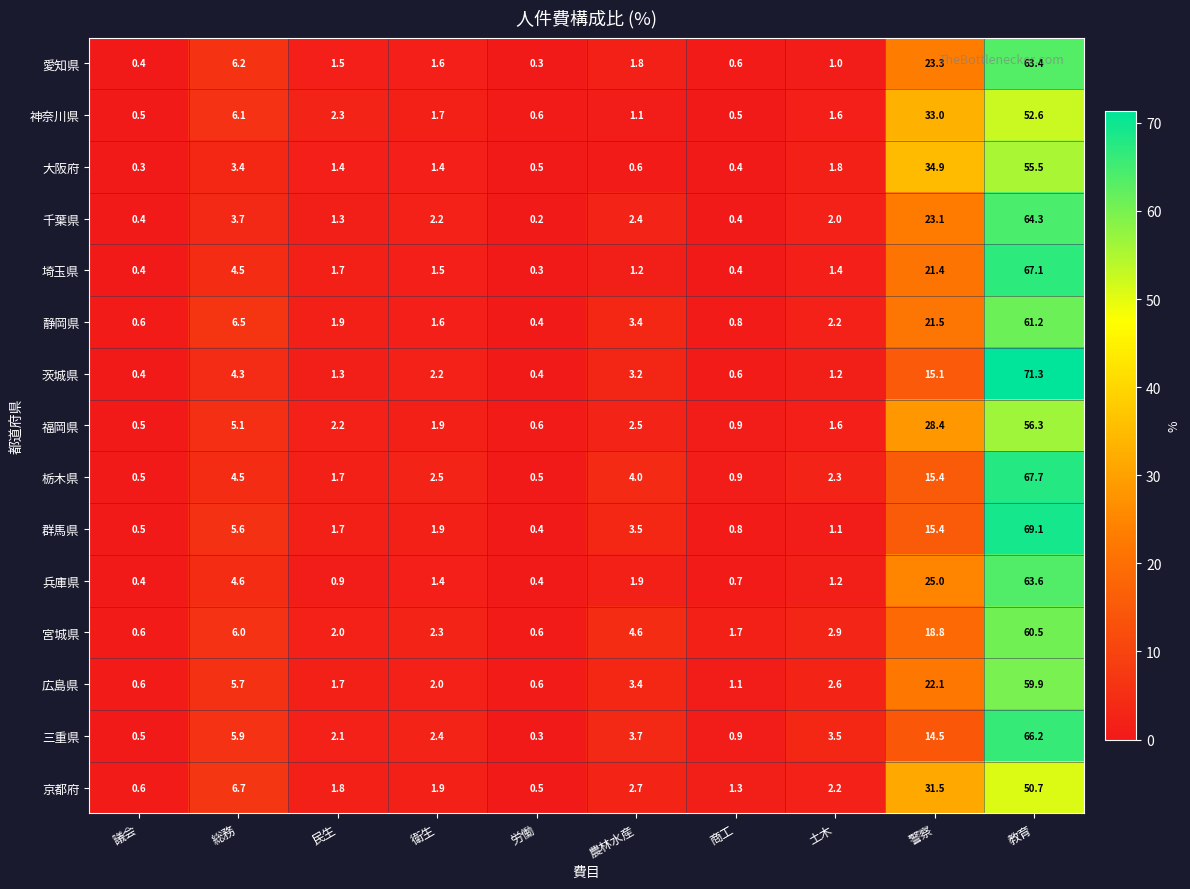

At how many categories does at least one series exceed 31?

2